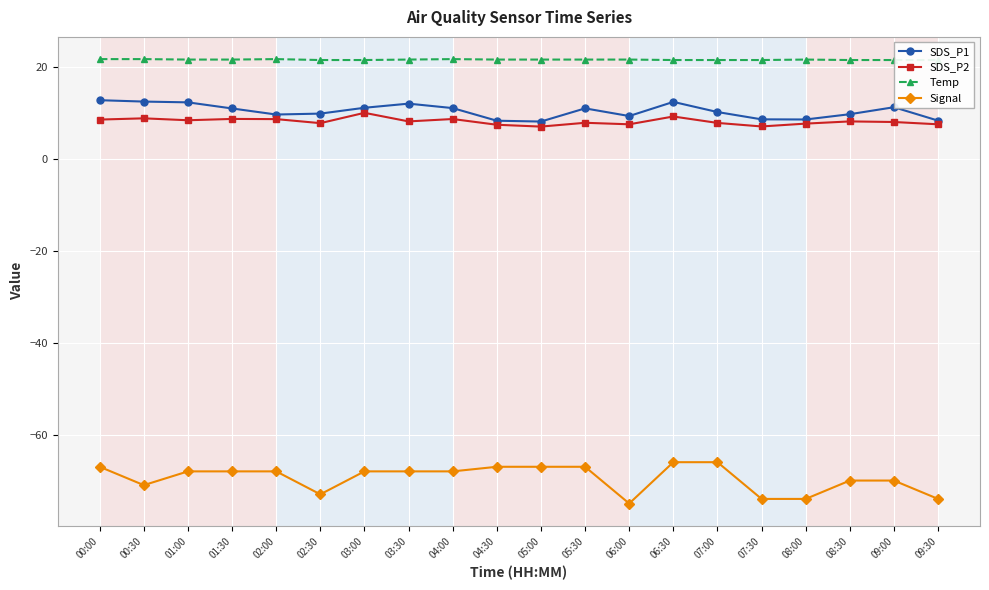

Is it true that Signal equals -32.0 at 01:30?

False